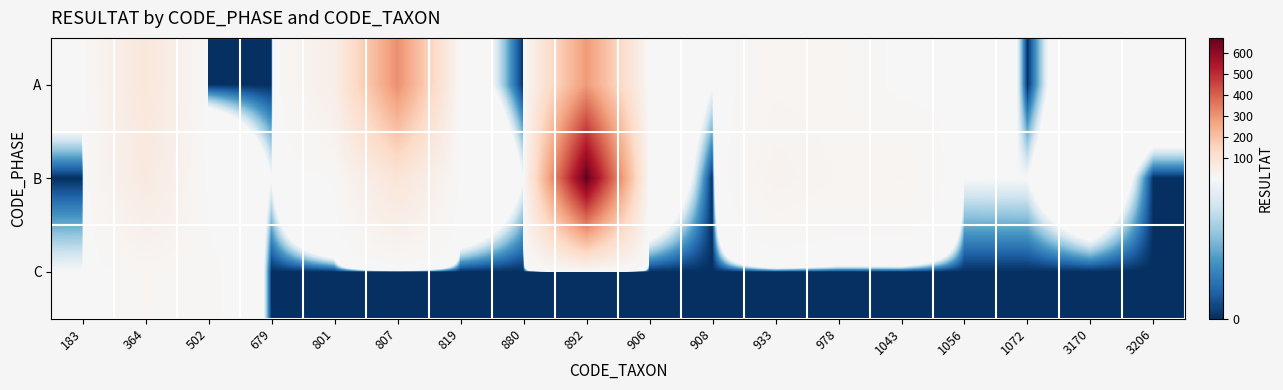

What is the total value across all series at 892?

961